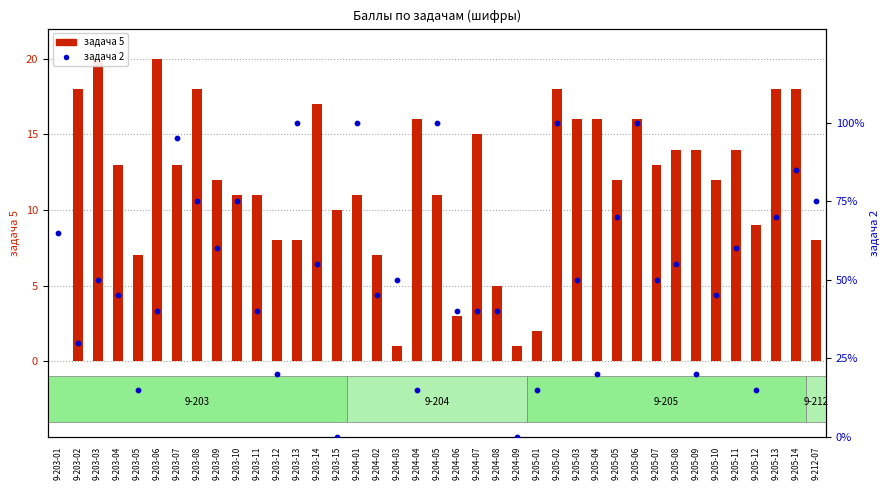

What is the total value across all series at 9-204-04?

19